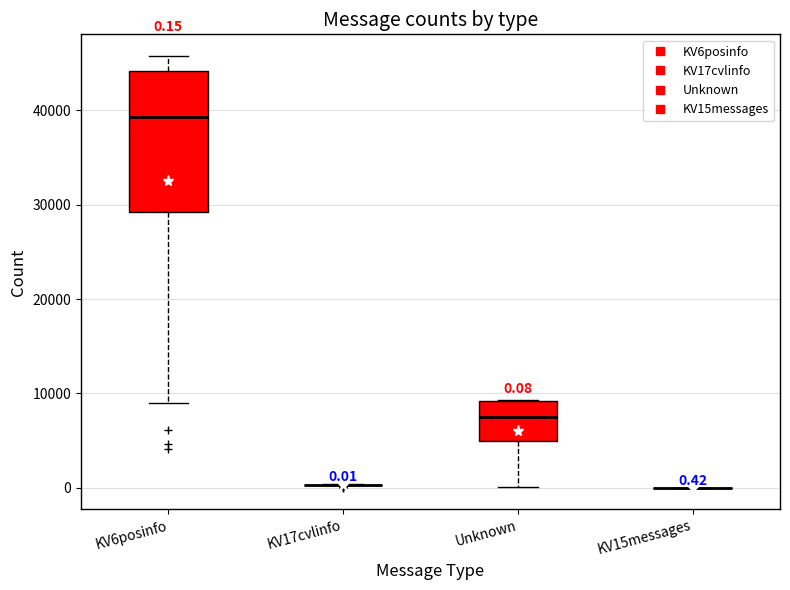

Which box is the tallest, from its lower edge to its upper edge?

KV6posinfo